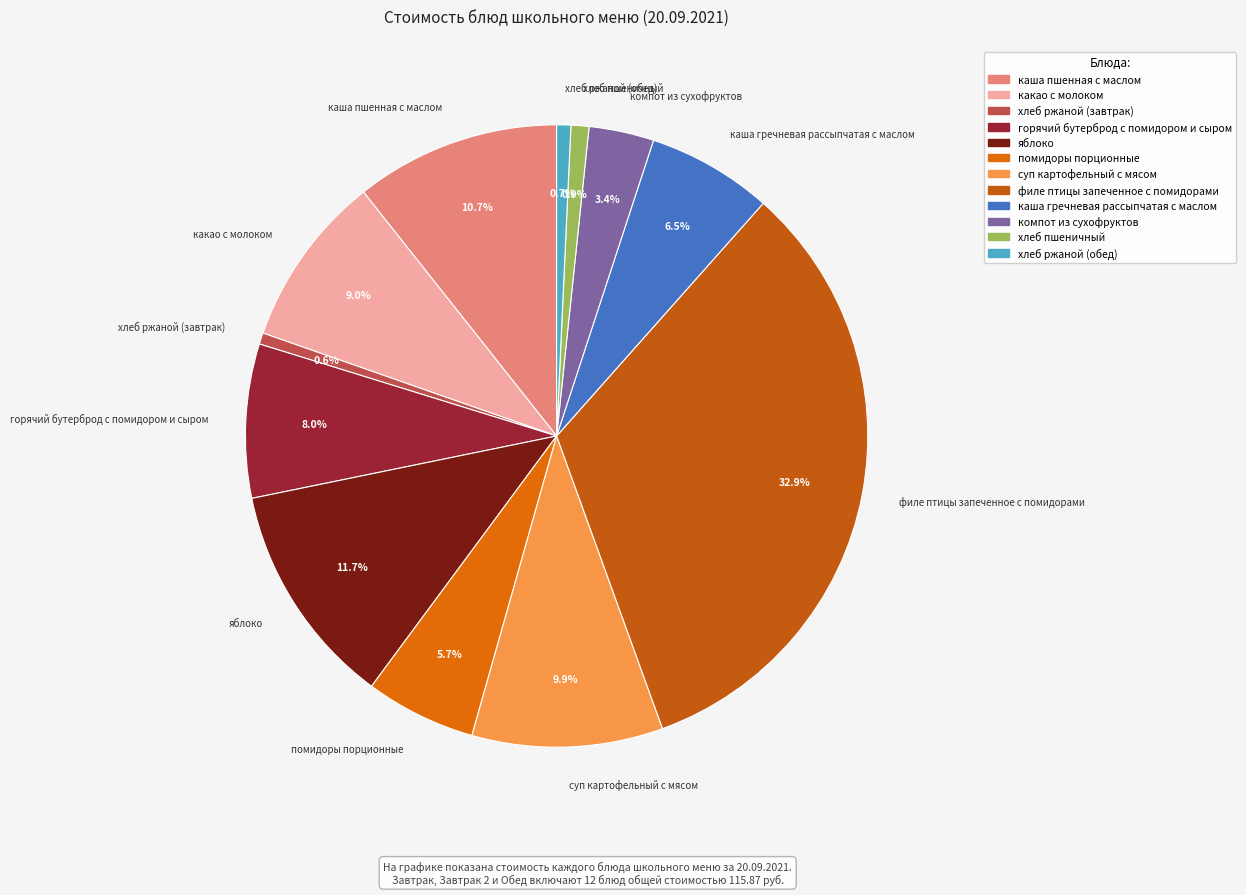

Is it true that хлеб пшеничный is 11% of the pie?

False